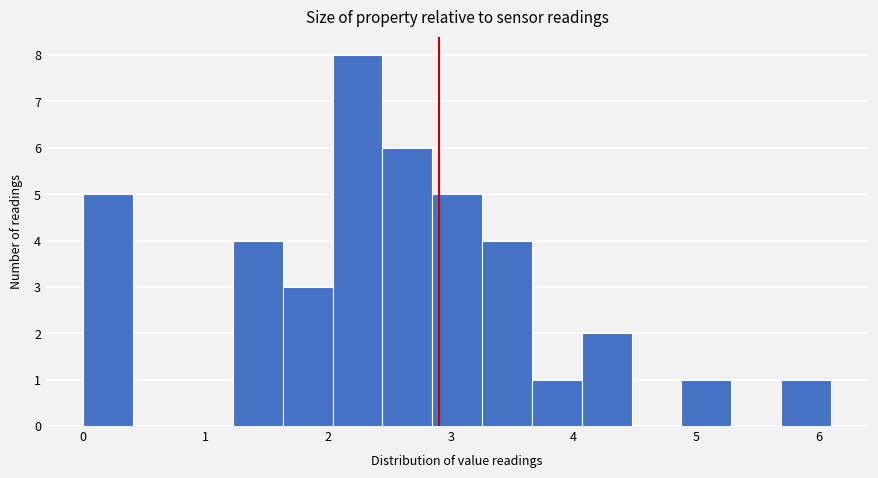

Reading left to right, transcribe this chart: for each bar, give the range it covers on the x-axis and its height. Neither the bar edges nor the heights are printed on the chart, so give them approximately, as read against the axes.

0.0 to 0.4: 5
0.4 to 0.8: 0
0.8 to 1.2: 0
1.2 to 1.6: 4
1.6 to 2.0: 3
2.0 to 2.4: 8
2.4 to 2.8: 6
2.8 to 3.3: 5
3.3 to 3.7: 4
3.7 to 4.1: 1
4.1 to 4.5: 2
4.5 to 4.9: 0
4.9 to 5.3: 1
5.3 to 5.7: 0
5.7 to 6.1: 1